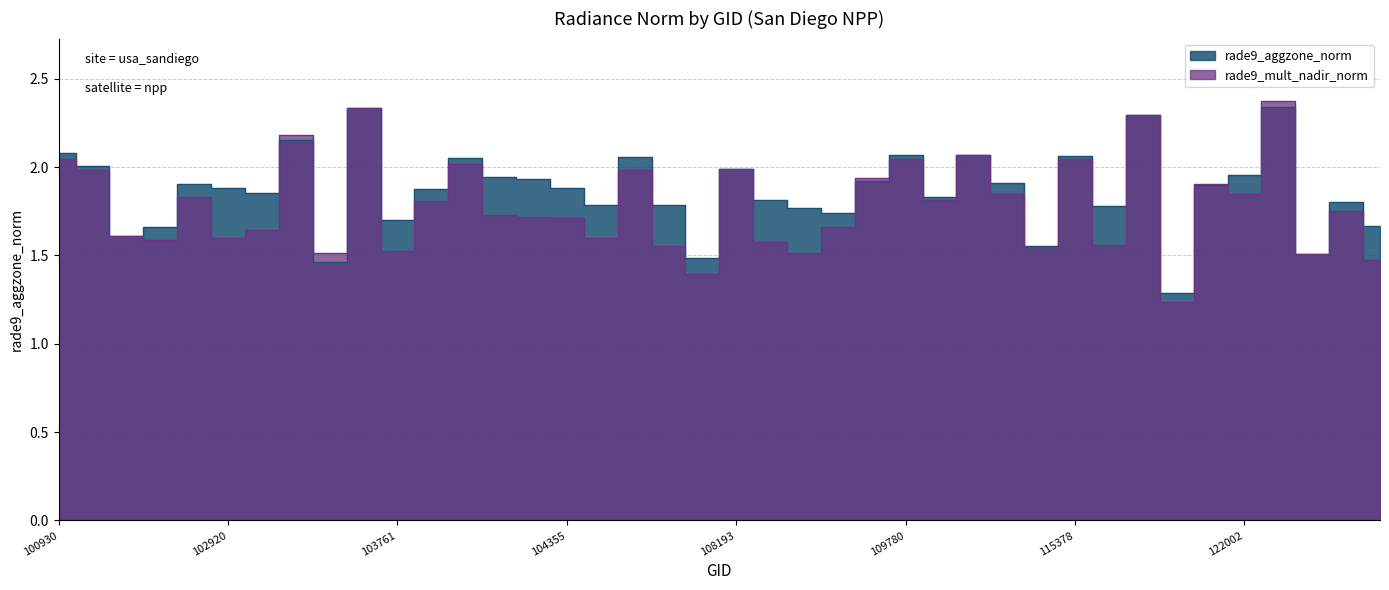

Which has a higher value, 109072 or 107834?

107834